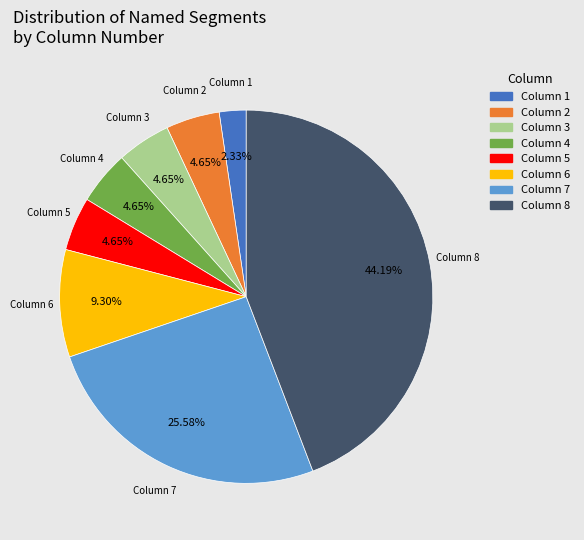

How many slices are in this pie chart?

8